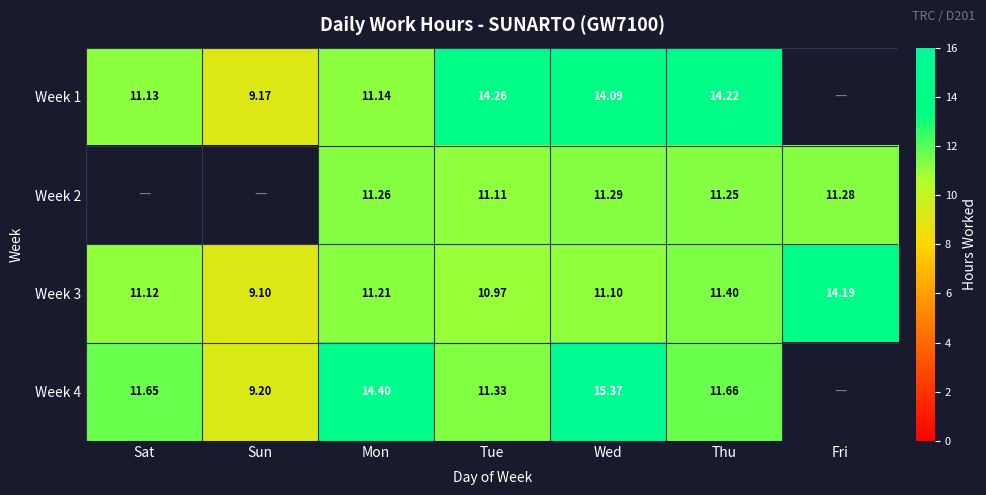

Is the value of Week 4 at Mon greater than the value of Week 1 at Sun?

Yes